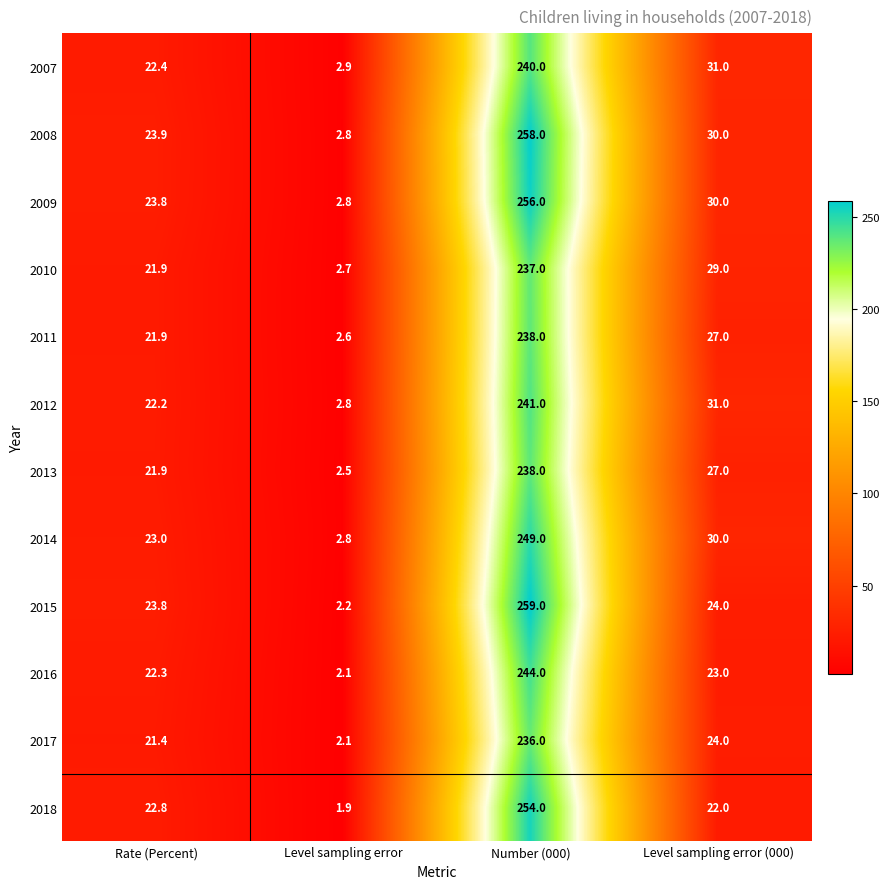

Rank the categories by 2007 value from highest to lowest.

Number (000), Level sampling error (000), Rate (Percent), Level sampling error